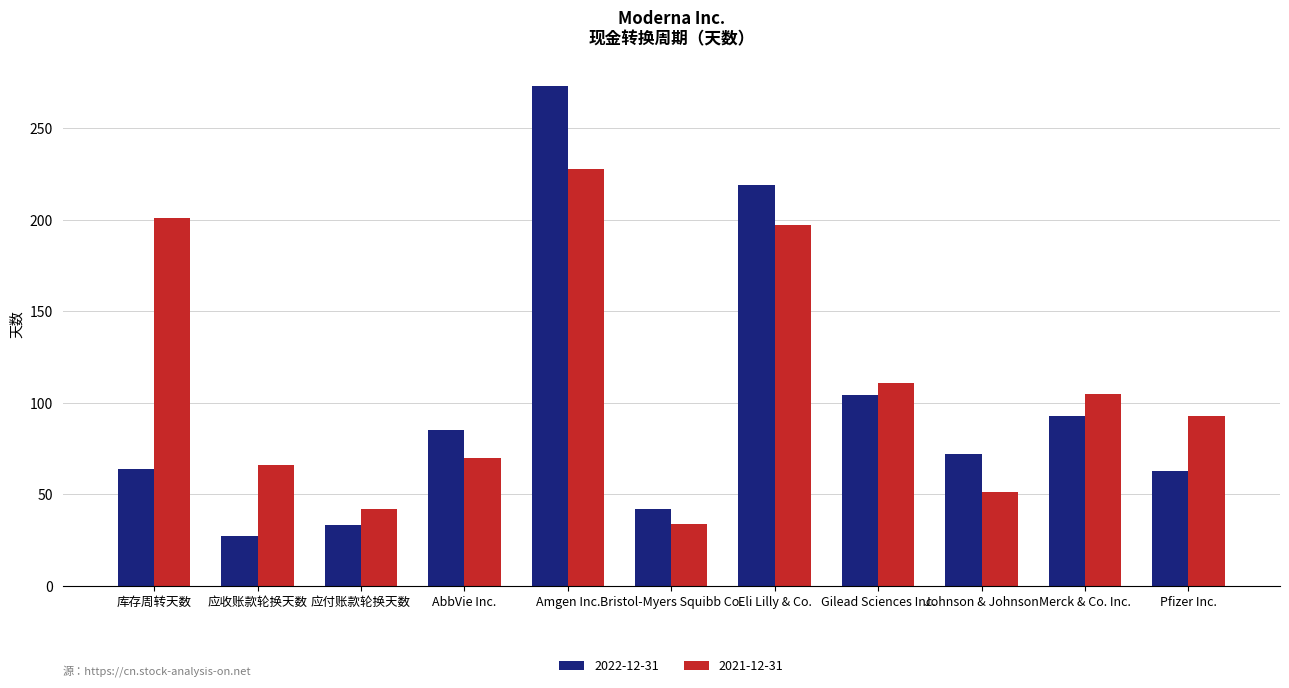

How many bars are there in total?

22